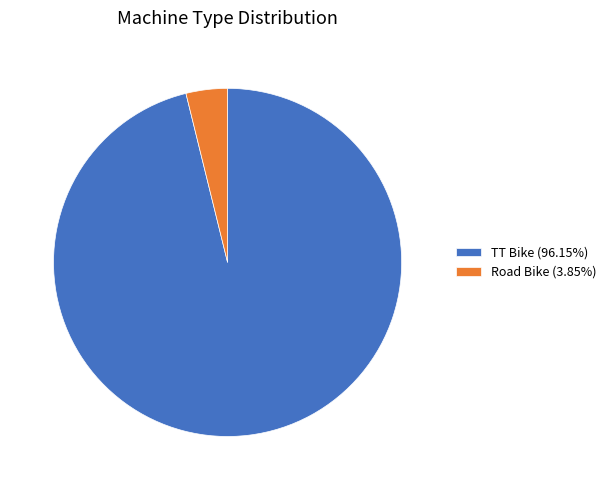

What is the ratio of the value at TT Bike to the value at Road Bike?

25.0